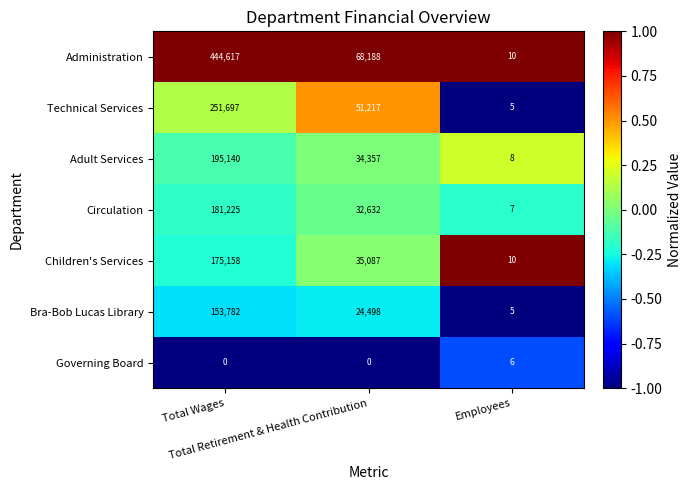

How many Administration values are between 10 and 444617?

3